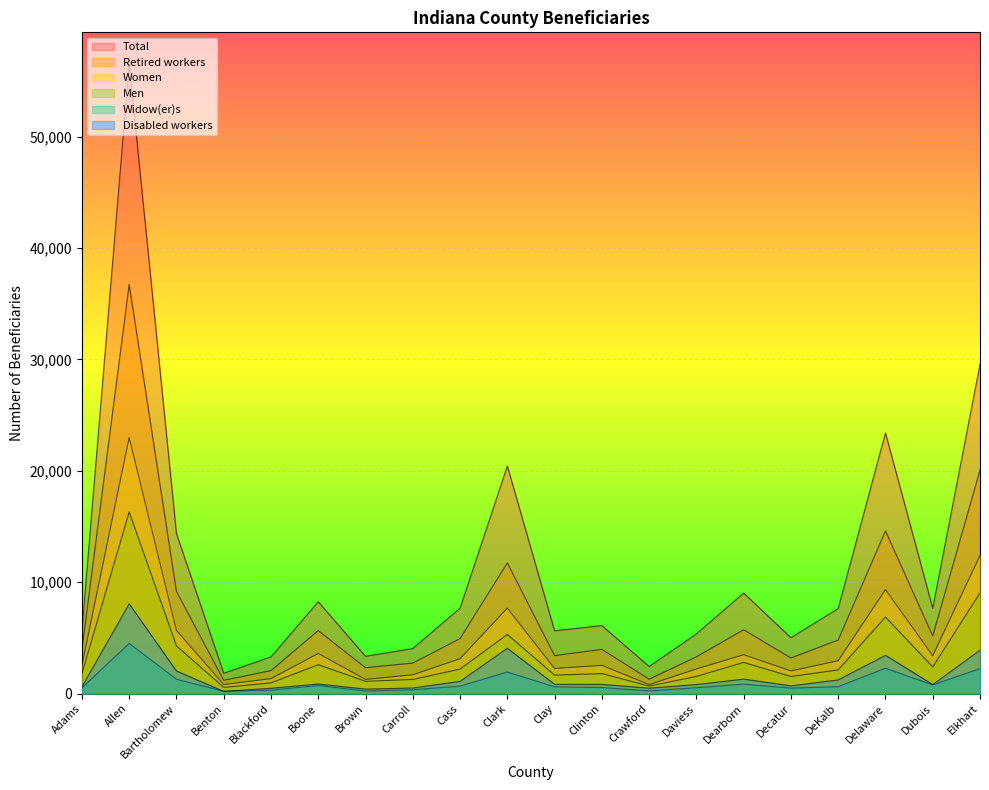

How many values in the Men series exceed 2130?

9